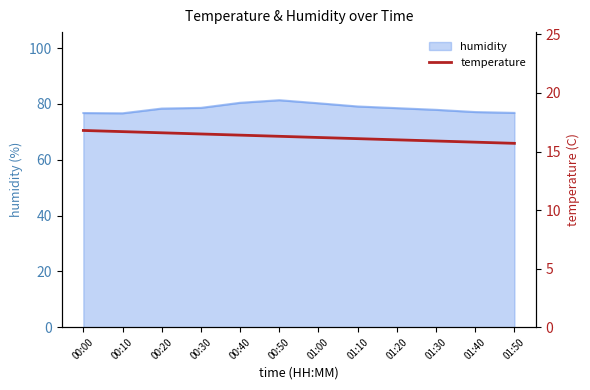

True or false: humidity has a value of 137.6 at 01:30.

False